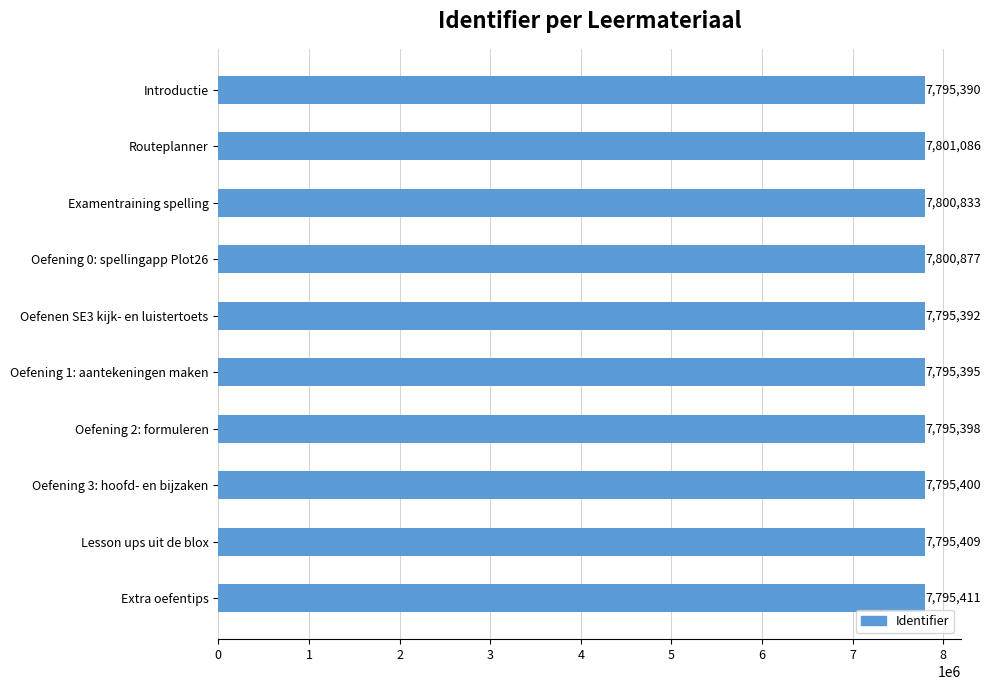

Between Introductie and Extra oefentips, which is larger?

Extra oefentips